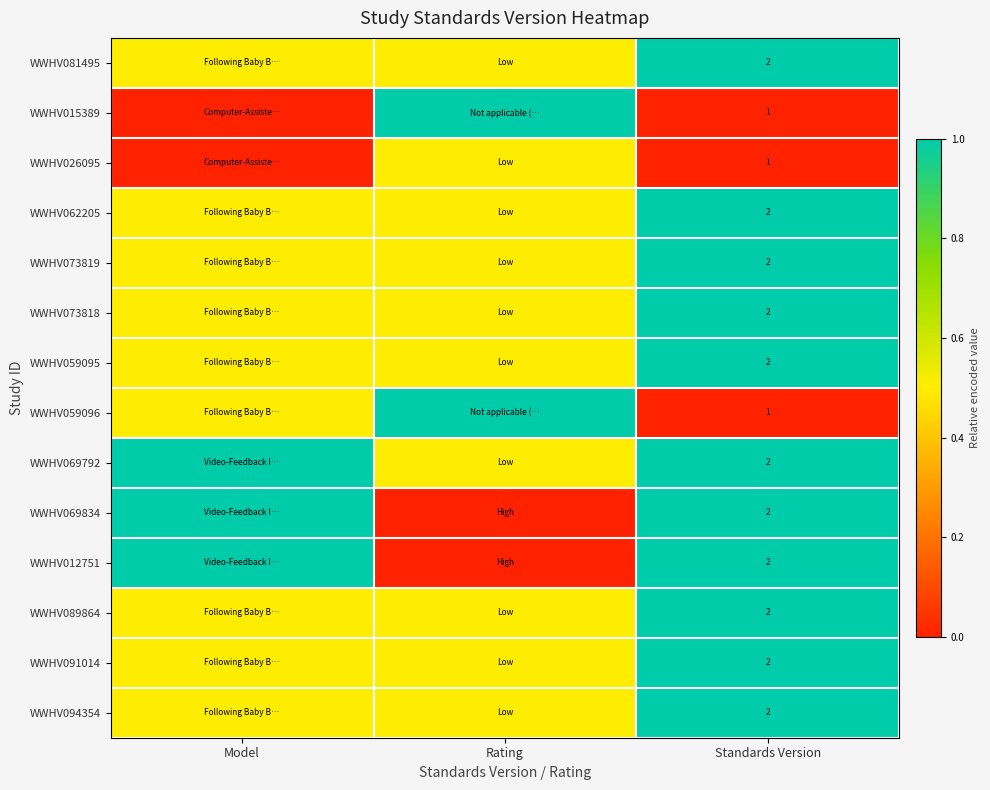

The WWHV073819 series shows 2.0 at Standards Version. True or false?

True